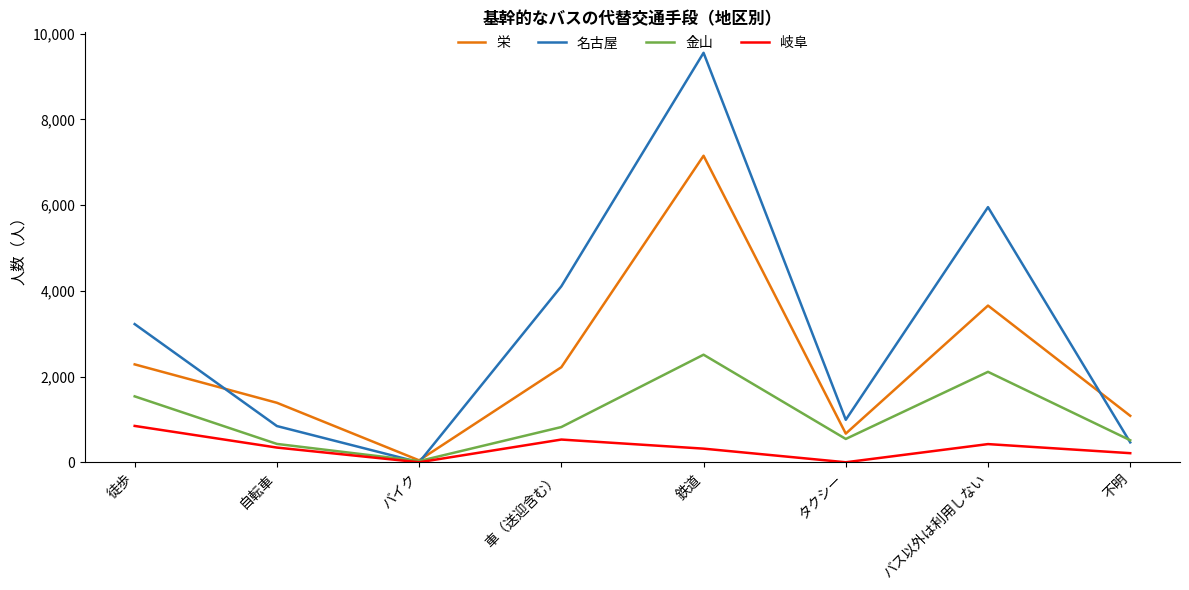

Which series has the largest total across all categories?

名古屋